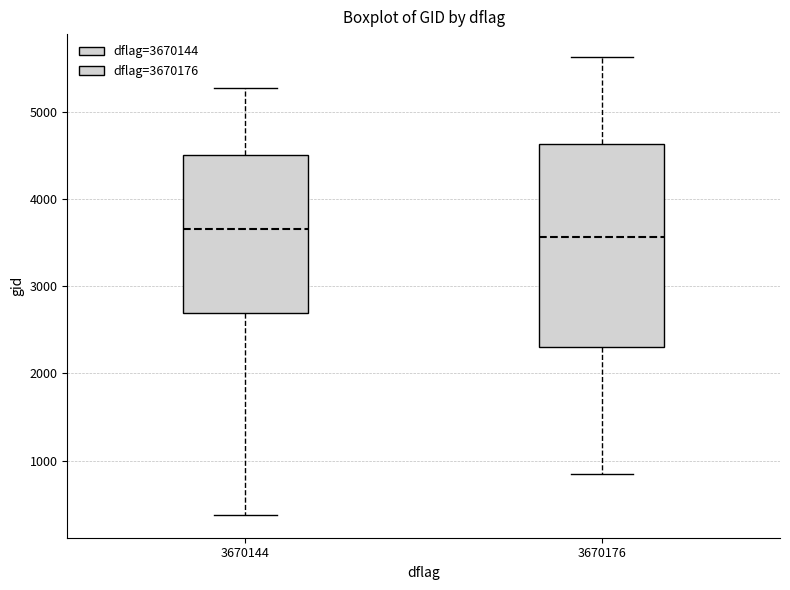

Reading left to right, transcribe this box plot: for each box, give where its median line is, the range the box spans, and where its two whiskers end, as read against the y-axis. The values are not printed on the chart, so give them approximately, as read against the axis.

3670144: median 3700, box 2700 to 4500, whiskers 400 to 5300
3670176: median 3600, box 2300 to 4600, whiskers 800 to 5600